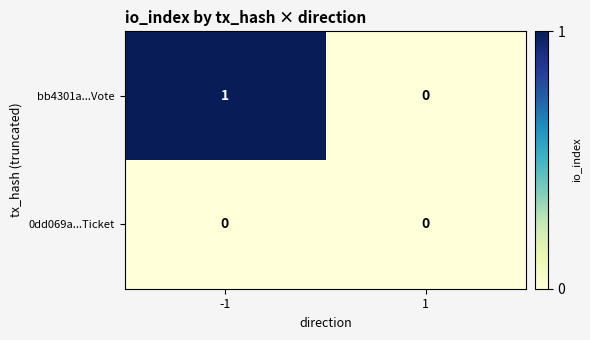

Rank the series by their maximum value, from lowest to highest.

0dd069a...Ticket, bb4301a...Vote